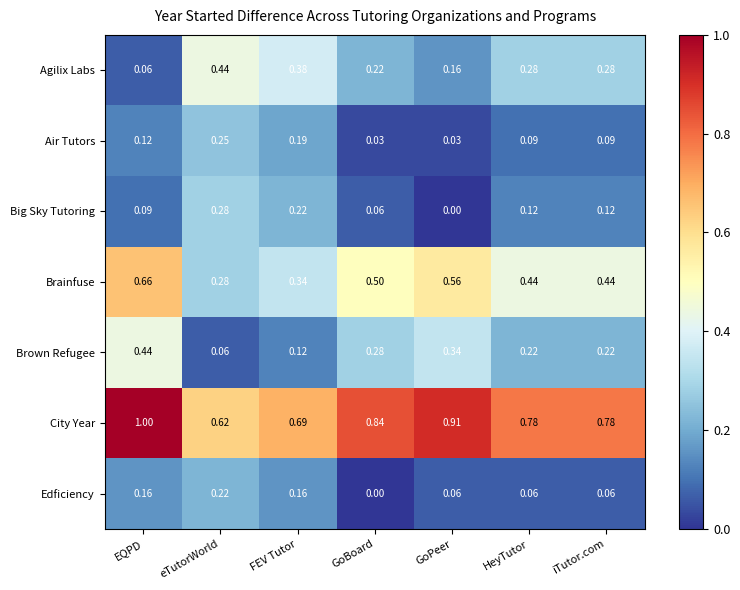

At GoPeer, list the series in order from largest to smallest.

City Year, Brainfuse, Brown Refugee, Agilix Labs, Edficiency, Air Tutors, Big Sky Tutoring